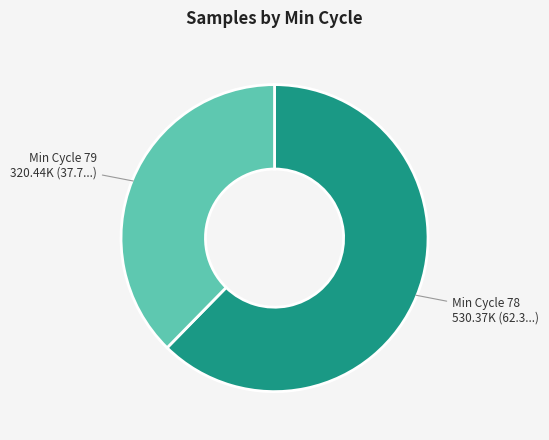

How many slices are in this pie chart?

2